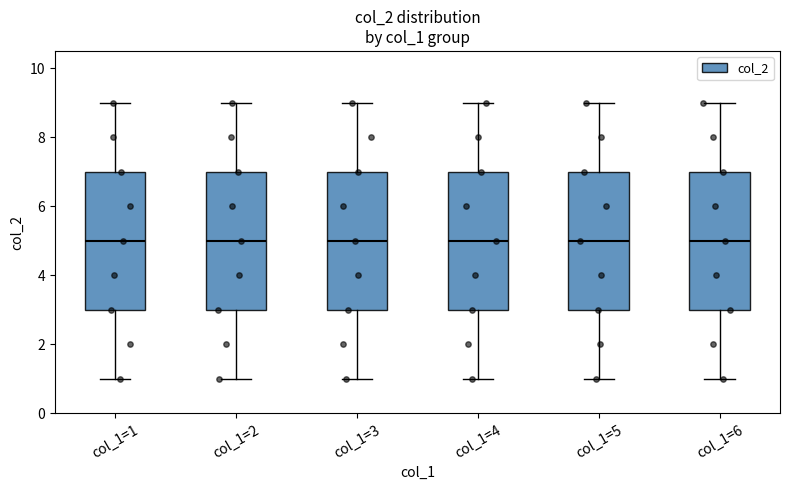

Where is the lower edge of the box for col_1=3 on the y-axis? The values are not printed on the chart, so give them approximately, as read against the axis.

3